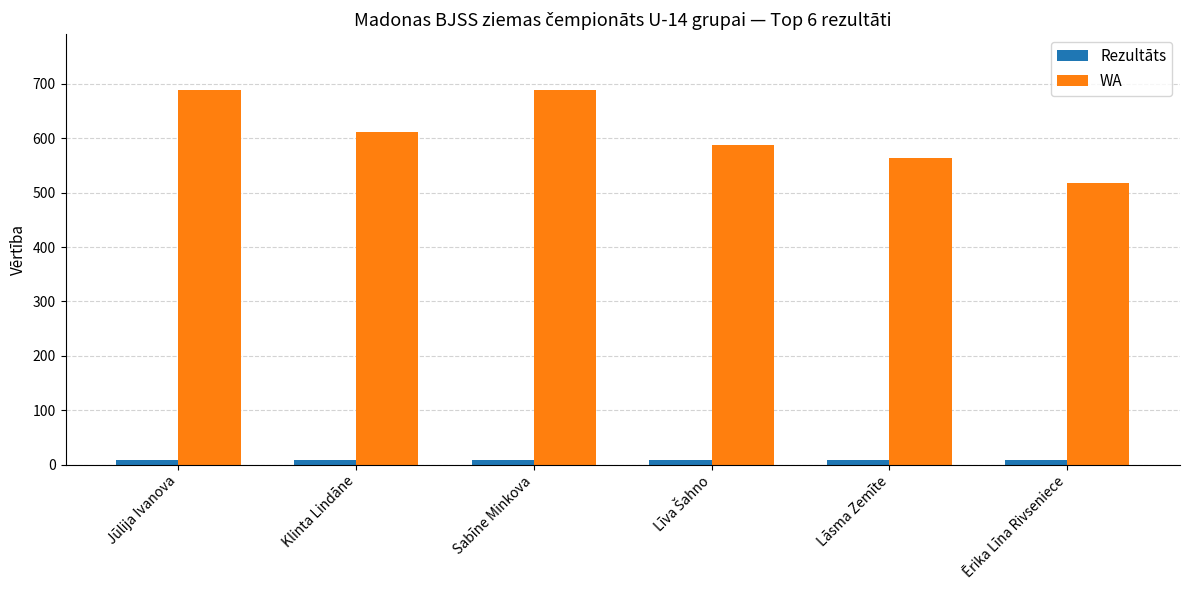

Which series has the largest range (max minus min)?

WA